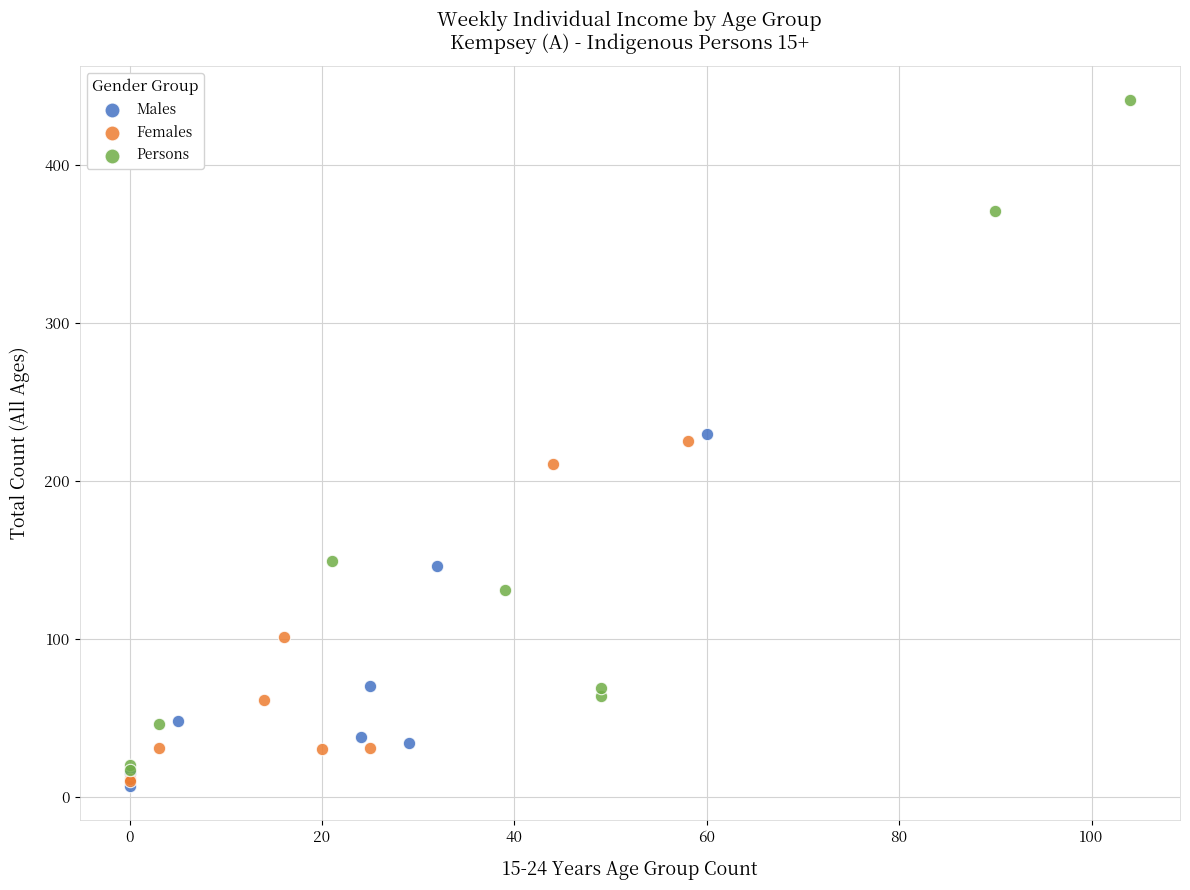

Which series reaches the maximum Y coordinate?

Persons